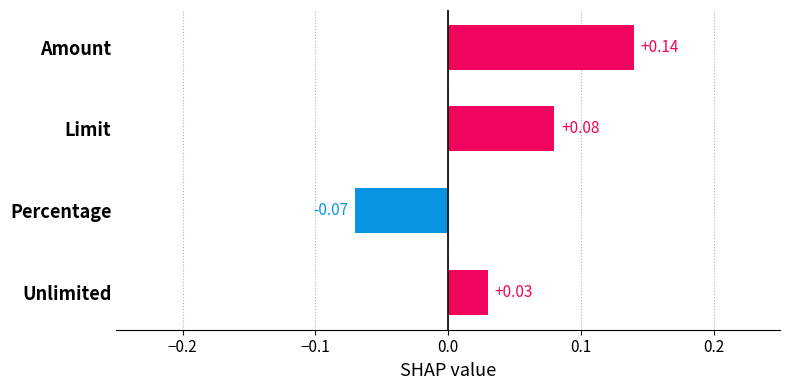

Does the chart contain stacked bars?

No